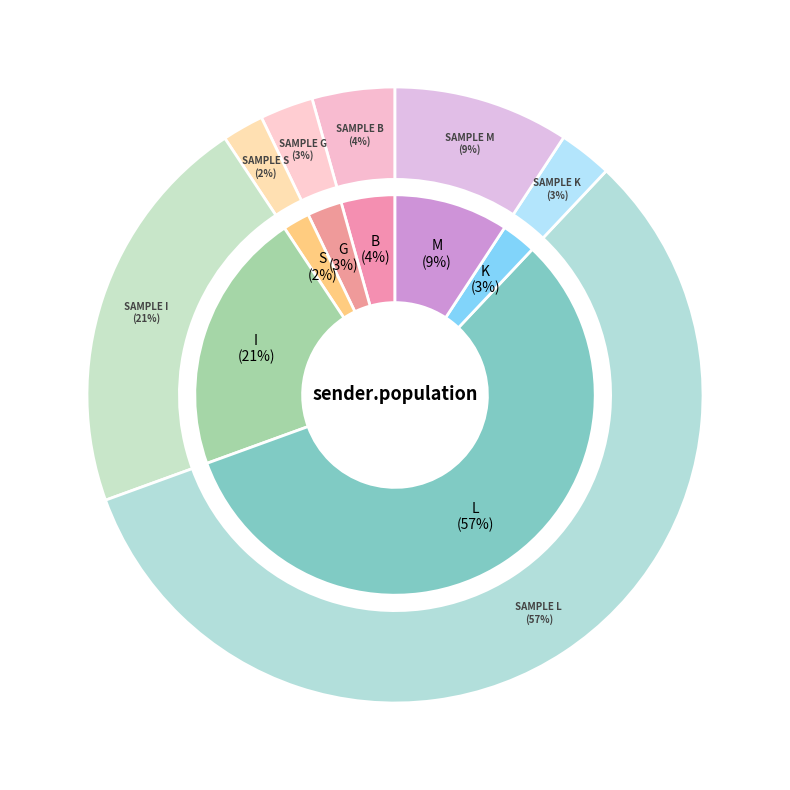

Rank the categories by value from lowest to highest.

S, G, K, B, M, I, L